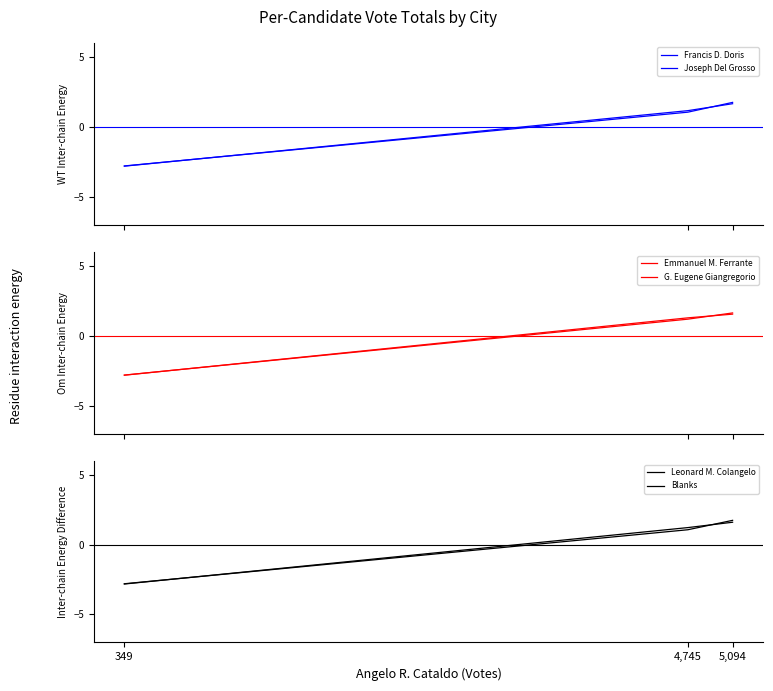

What is the value of the Emmanuel M. Ferrante point at the 1st from the left?

-2.8